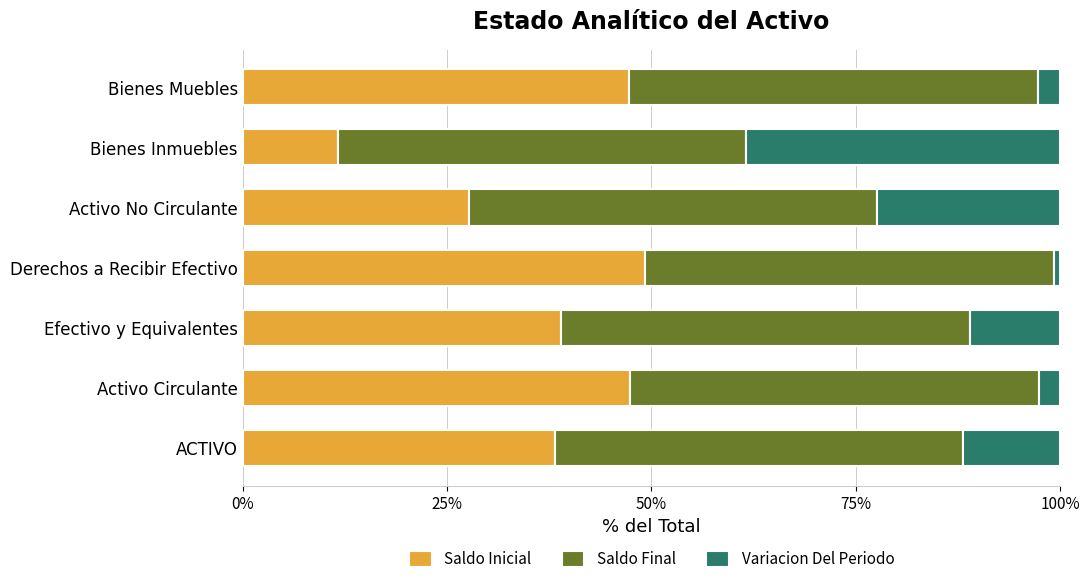

Is it true that Saldo Inicial equals 24.8 at Derechos a Recibir Efectivo?

False